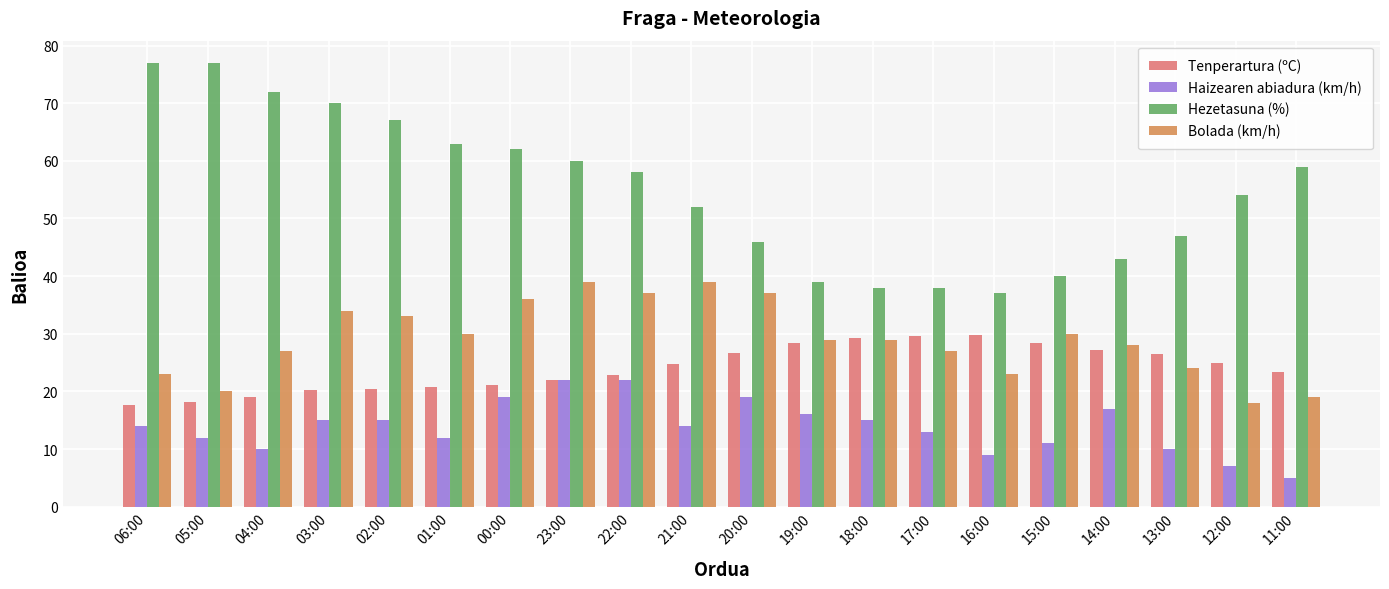

Which series has the largest total across all categories?

Hezetasuna (%)